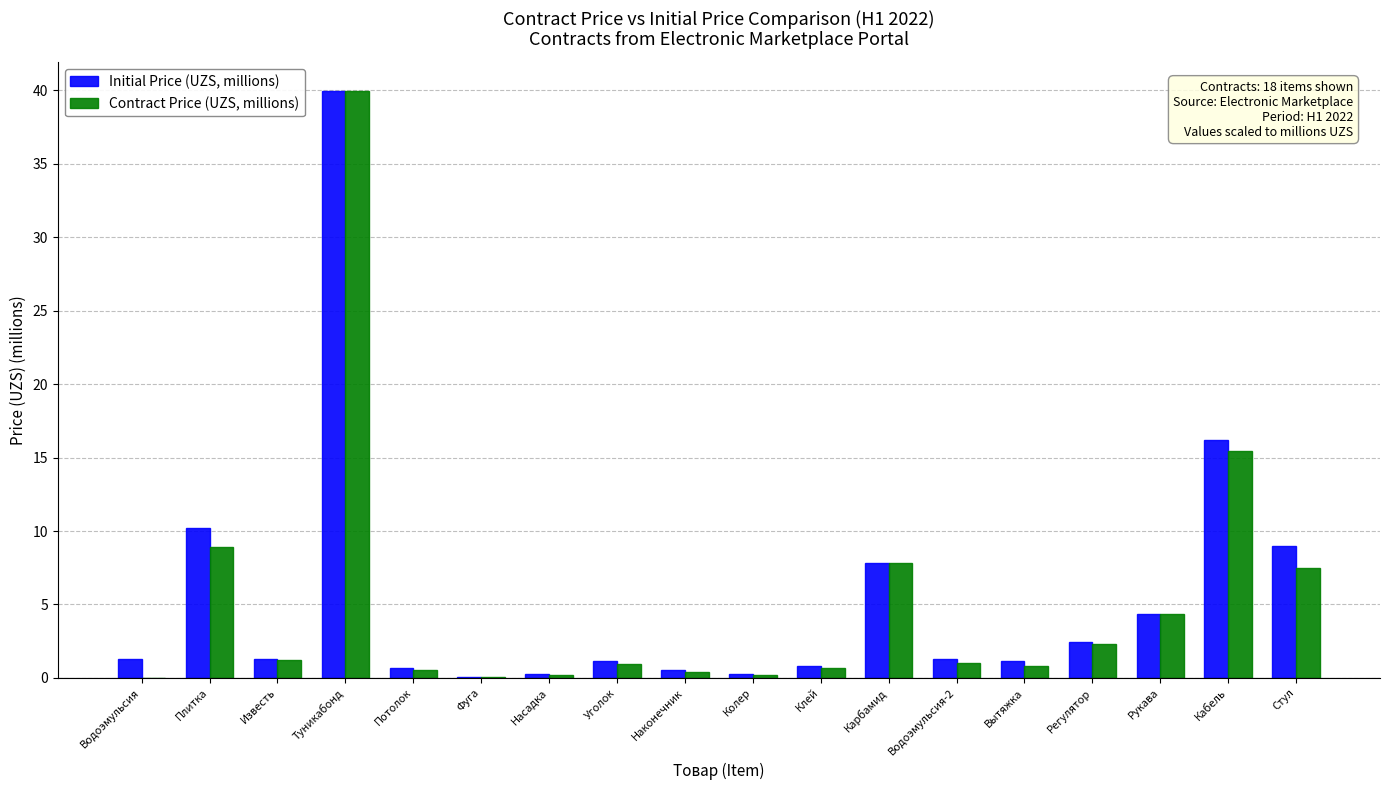

What is the sum of the Contract Price (UZS, millions) values at Стул and Туникабонд?

47.4